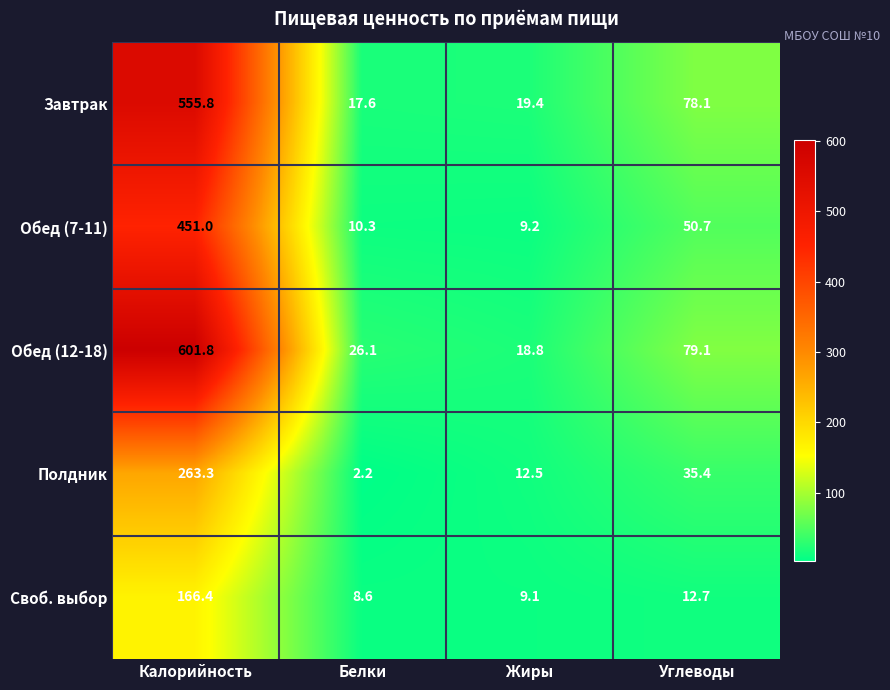

What is the total value across all series at Жиры?

69.0